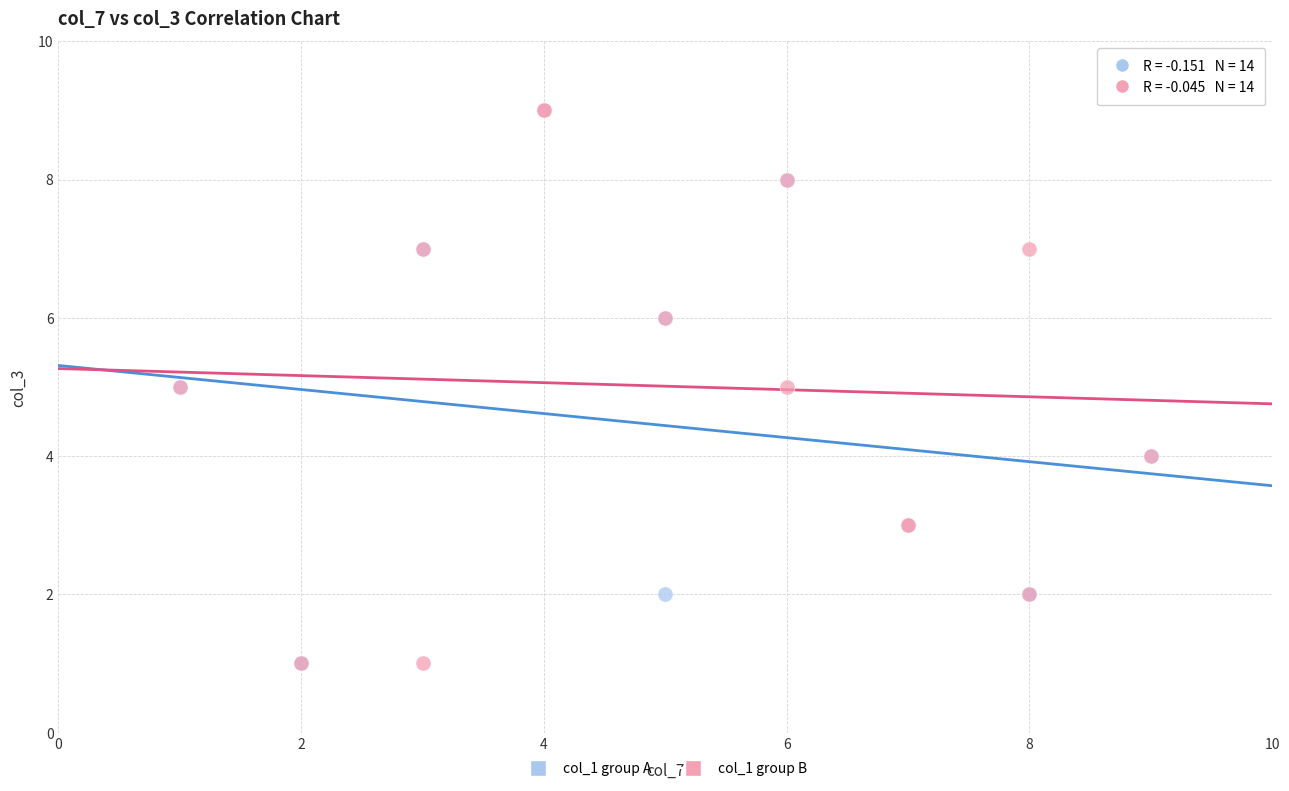

What are all the series names shown in the legend?

col_1 group A, col_1 group B